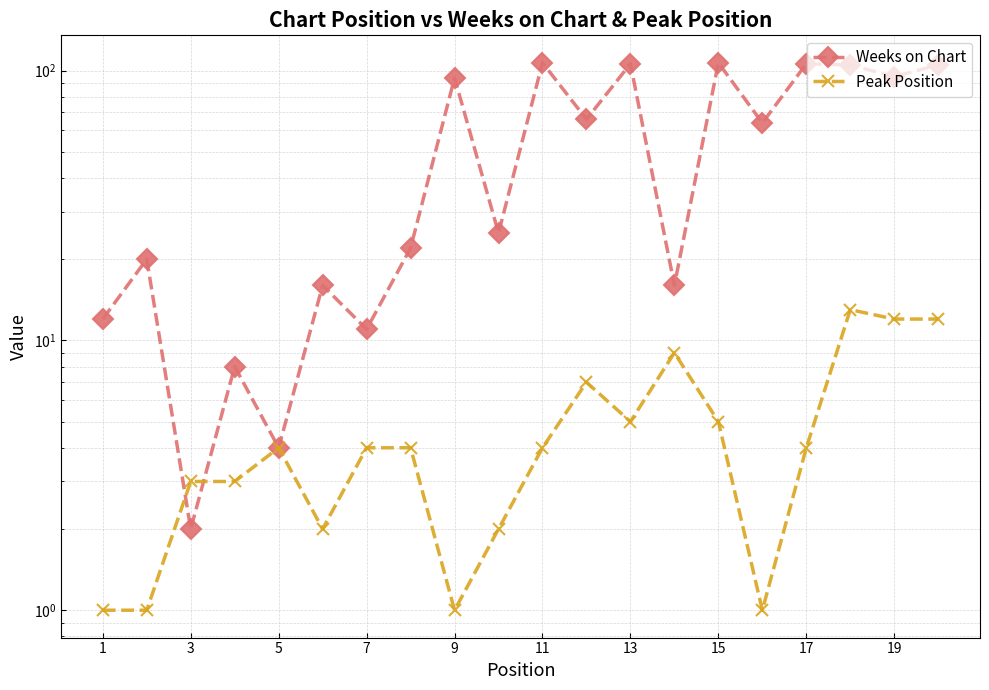

Rank the series at 13 from lowest to highest value.

Peak Position, Weeks on Chart